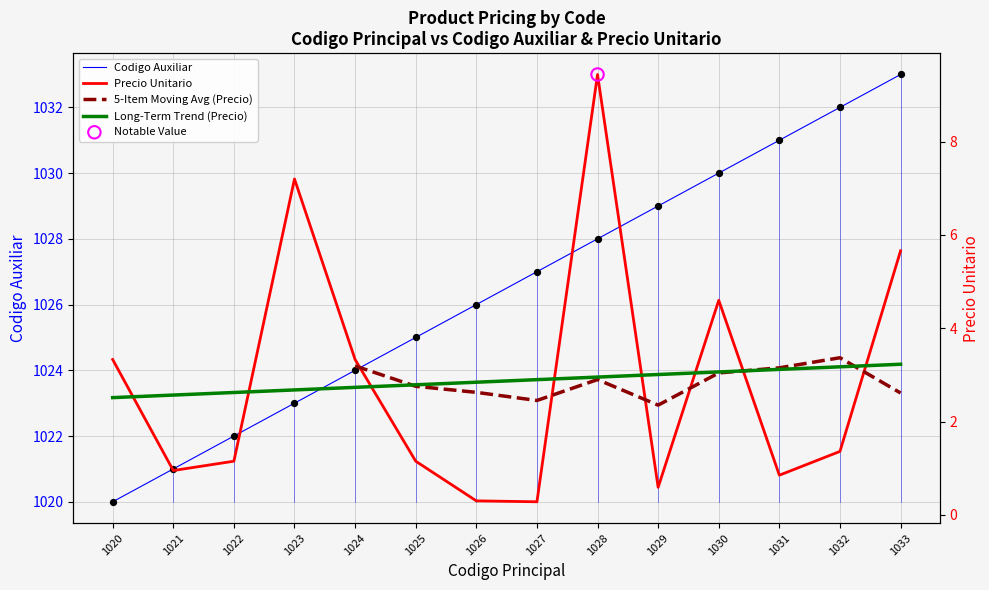

Is the value of Precio Unitario at 1029 greater than the value of Codigo Auxiliar at 1026?

No